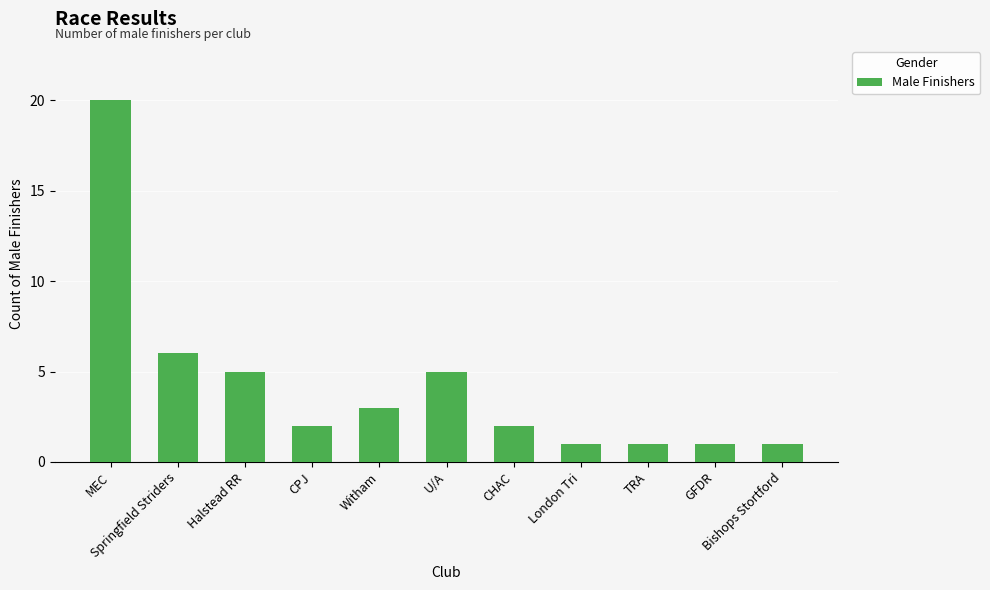

Which has a higher value, London Tri or CPJ?

CPJ